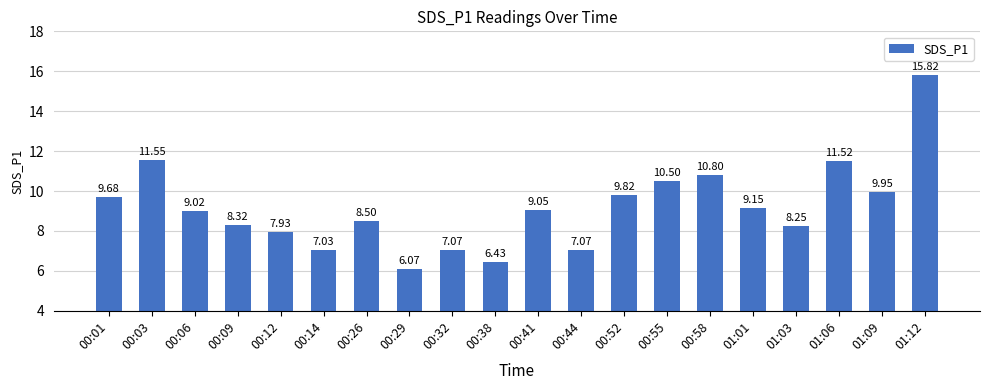

How many data points does each series have?

20